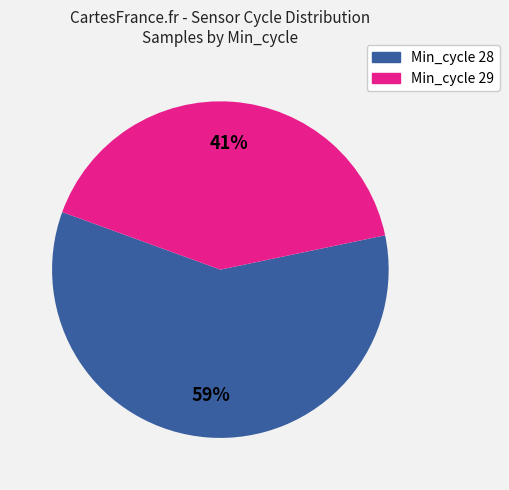

To the nearest percent, what is the average slice percentage?

50%